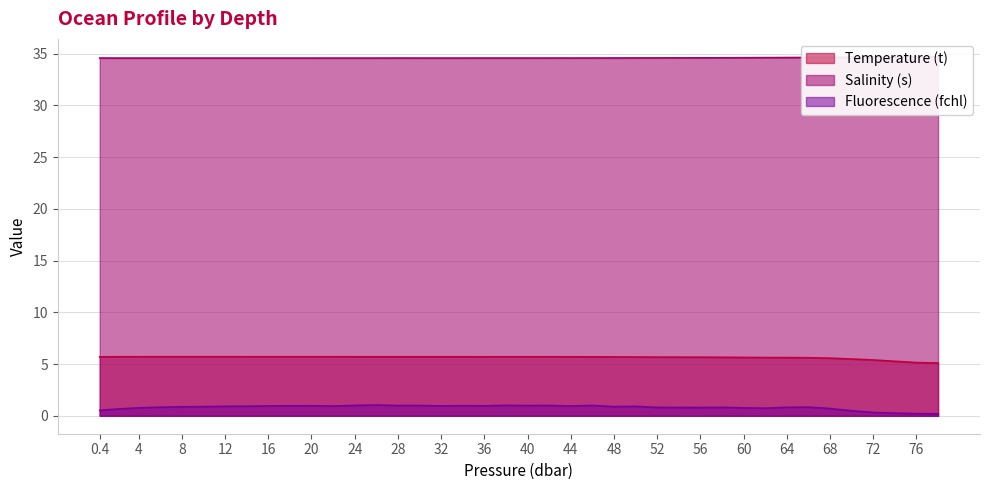

What is the difference between the maximum and minimum values in the Salinity (s) series?

0.1